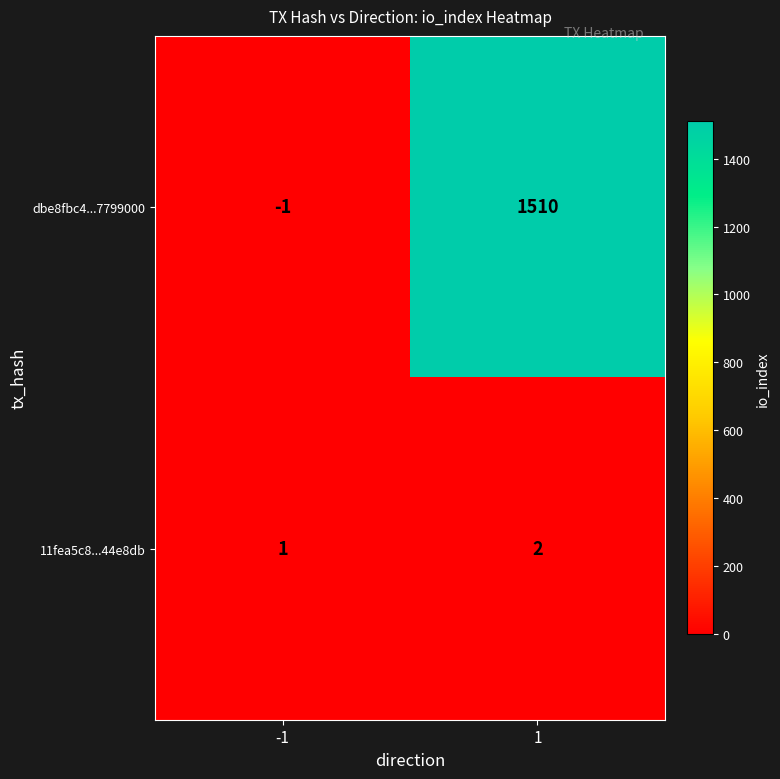

Rank the series at 1 from highest to lowest value.

dbe8fbc4...7799000, 11fea5c8...44e8db